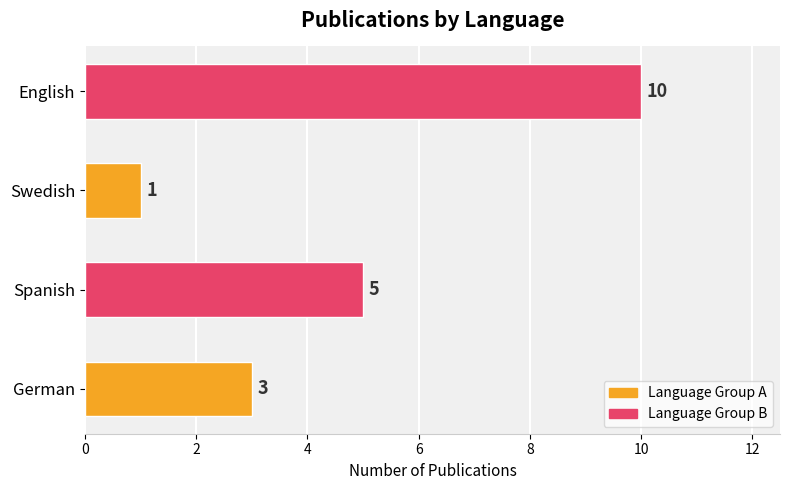

What is the minimum value shown in the chart?

1